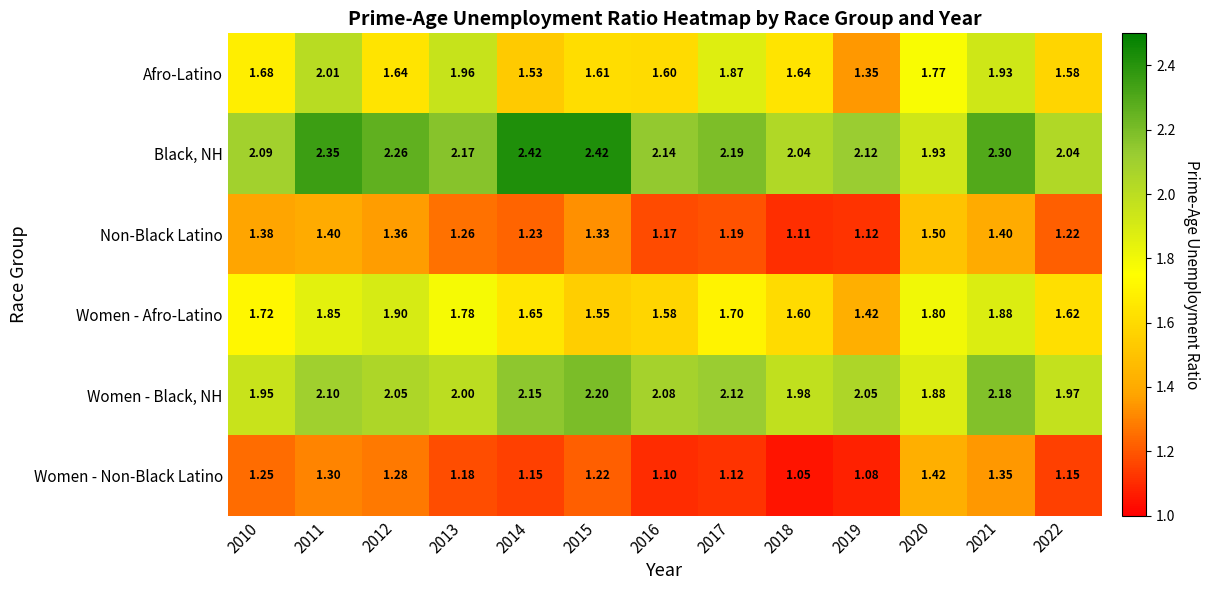

Rank the series by their maximum value, from lowest to highest.

Women - Non-Black Latino, Non-Black Latino, Women - Afro-Latino, Afro-Latino, Women - Black, NH, Black, NH